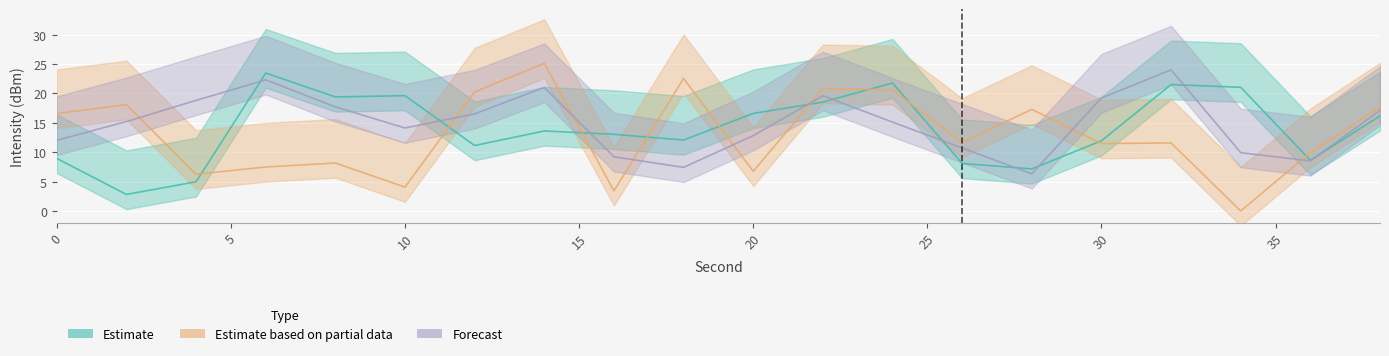

Read the Estimate value at 0.

8.9